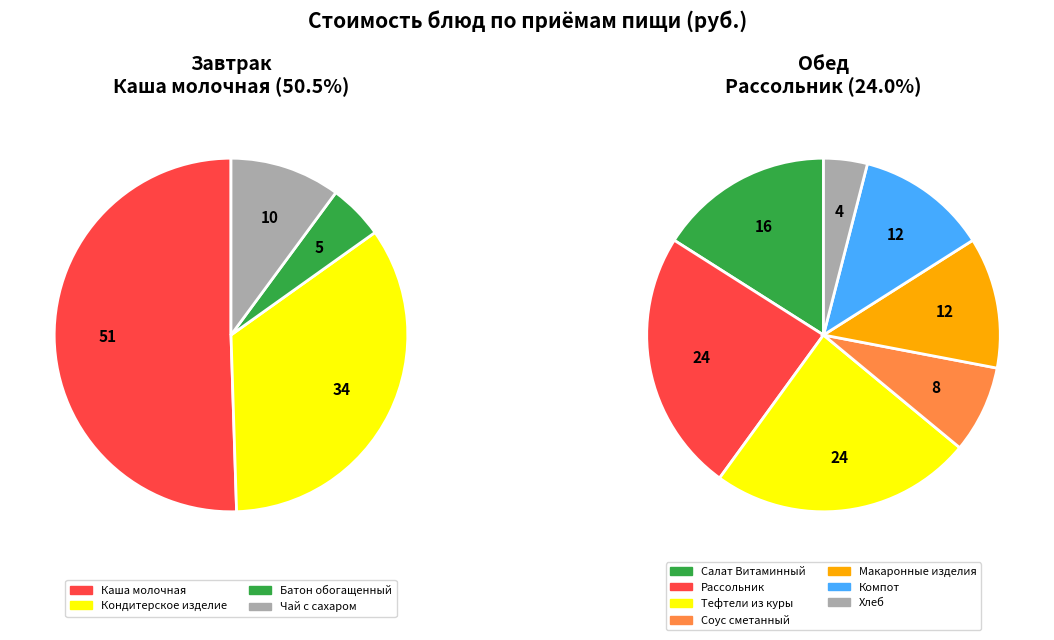

True or false: Обед accounts for 69% of the total.

False